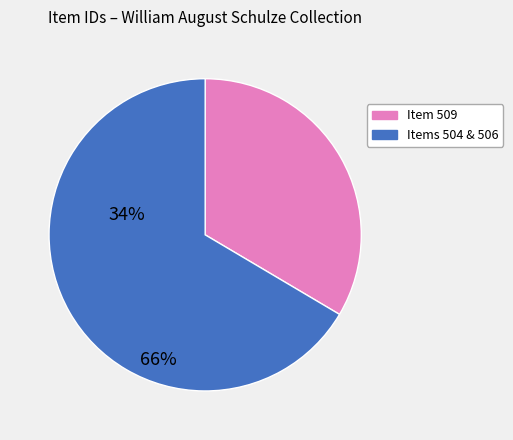

Does any single category account for the majority?

Yes